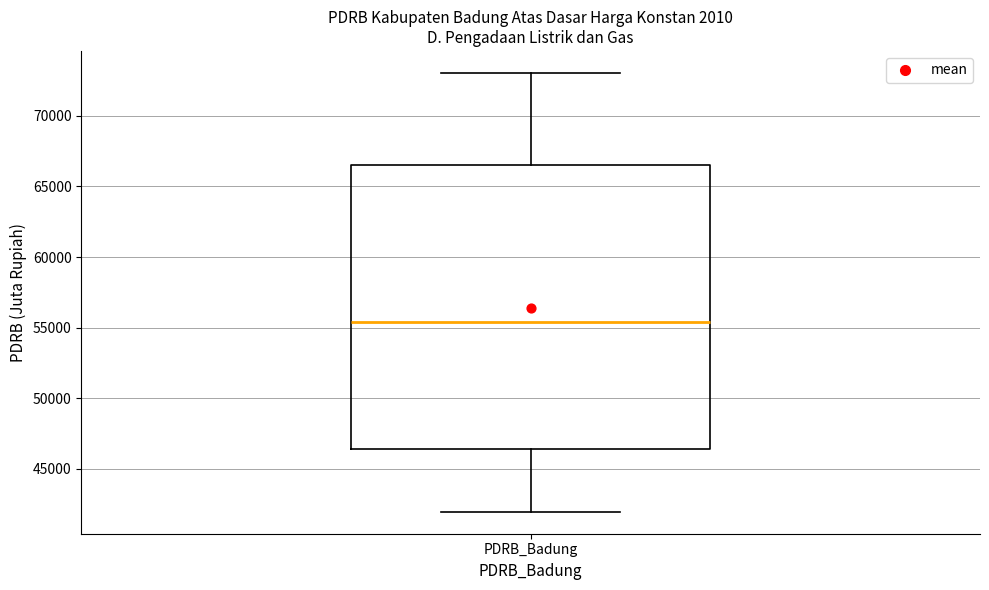

Read this box plot against the y-axis: the position of the median line, the range covered by the box, and the ends of both whiskers. The values are not printed on the chart, so give them approximately, as read against the axis.

median 55500, box 46500 to 66500, whiskers 42000 to 73000